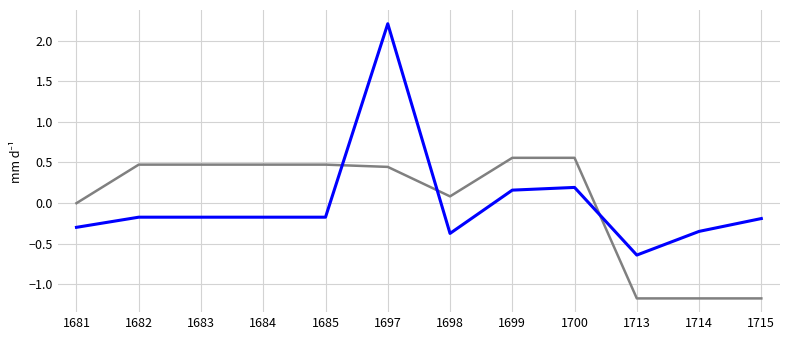

At which category is the sum across all series the highest?

1697